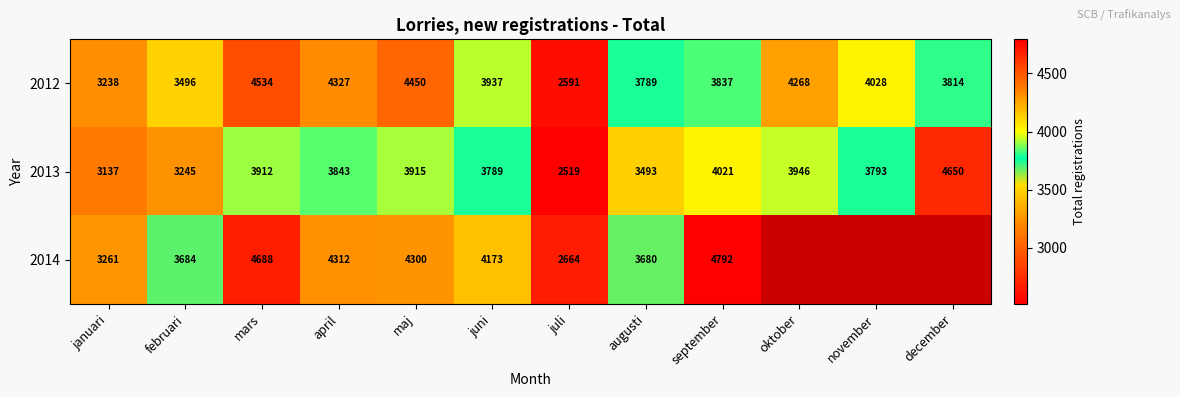

Which series changed the most between mars and juli?

2014